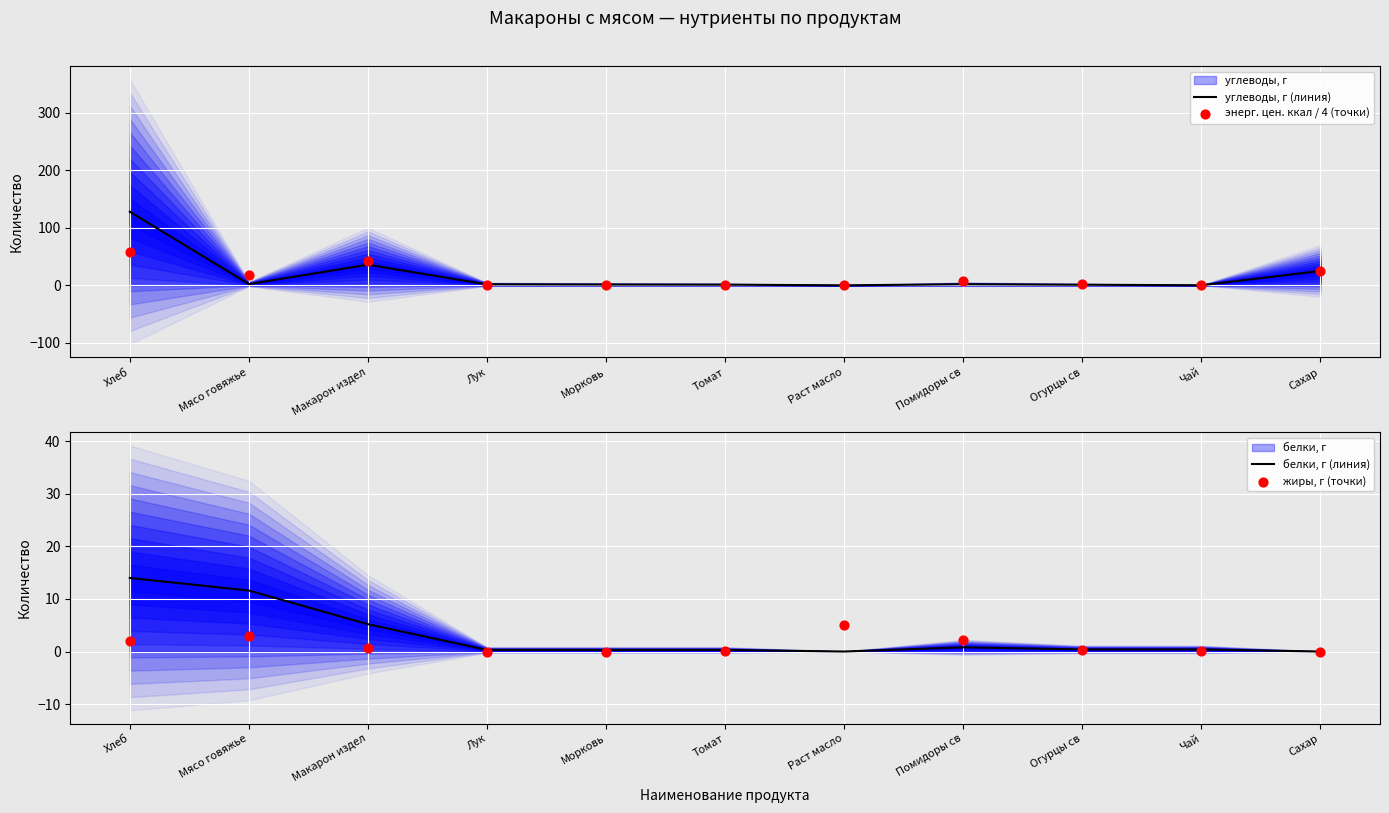

At how many categories does at least one series exceed 103?

1